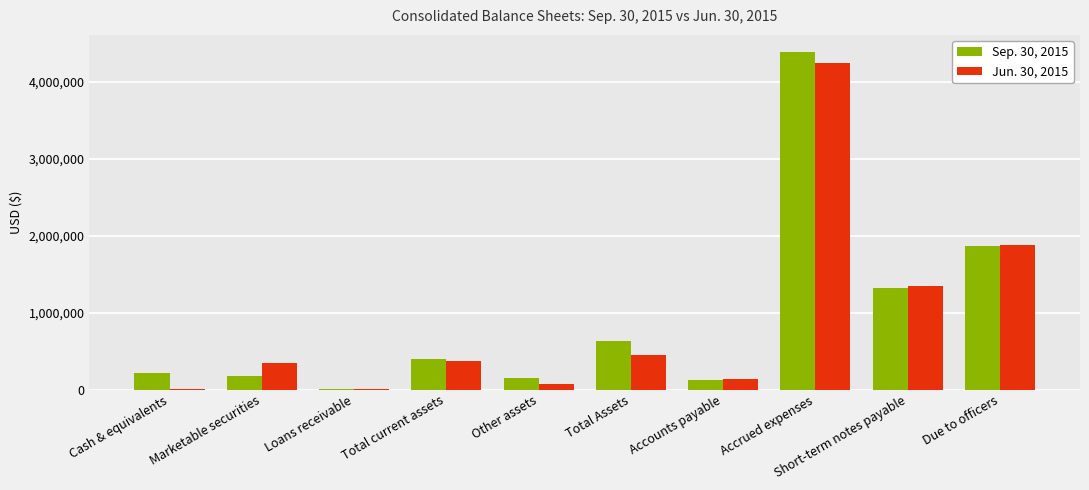

What is the maximum value shown in the chart?

4392937